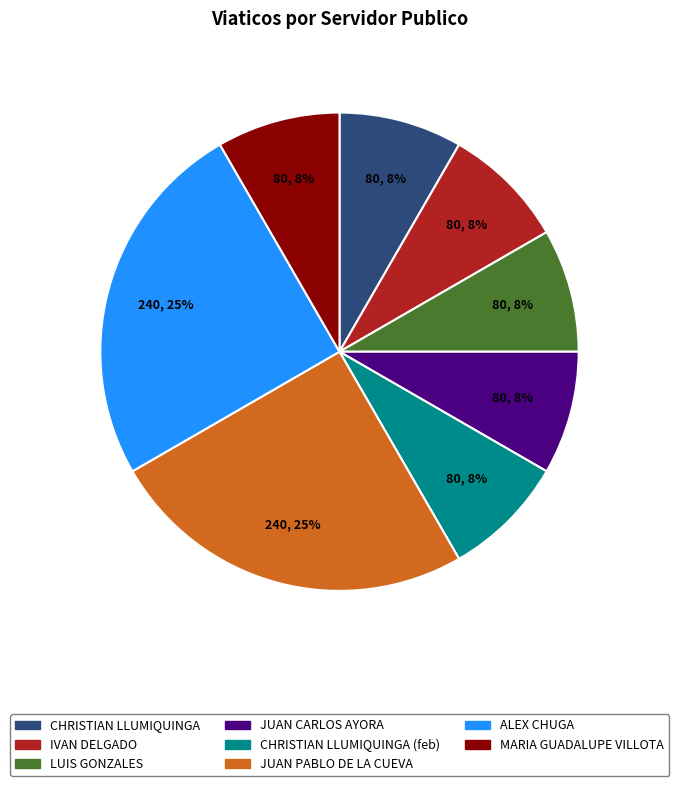

Is it true that IVAN DELGADO is 22% of the pie?

False